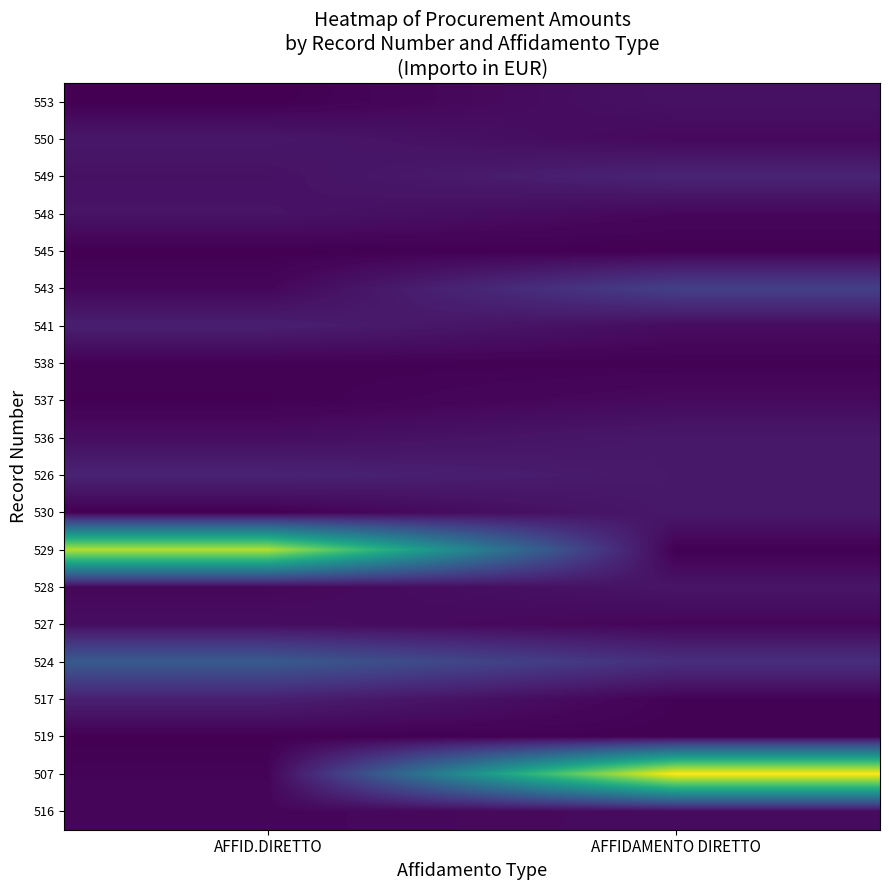

Reading right to left, what are all the values shown in this chart?

553: AFFIDAMENTO DIRETTO=3570.0	AFFID.DIRETTO=76.9
550: AFFIDAMENTO DIRETTO=1764.0	AFFID.DIRETTO=4700.0
549: AFFIDAMENTO DIRETTO=7500.0	AFFID.DIRETTO=3500.0
548: AFFIDAMENTO DIRETTO=1500.0	AFFID.DIRETTO=4000.0
545: AFFIDAMENTO DIRETTO=251.0	AFFID.DIRETTO=120.0
543: AFFIDAMENTO DIRETTO=14348.9	AFFID.DIRETTO=1317.6
541: AFFIDAMENTO DIRETTO=2496.0	AFFID.DIRETTO=6376.6
538: AFFIDAMENTO DIRETTO=488.0	AFFID.DIRETTO=513.0
537: AFFIDAMENTO DIRETTO=2150.0	AFFID.DIRETTO=324.0
536: AFFIDAMENTO DIRETTO=4944.7	AFFID.DIRETTO=2752.3
526: AFFIDAMENTO DIRETTO=5000.0	AFFID.DIRETTO=7320.0
530: AFFIDAMENTO DIRETTO=5000.0	AFFID.DIRETTO=179.0
529: AFFIDAMENTO DIRETTO=155.6	AFFID.DIRETTO=66265.5
528: AFFIDAMENTO DIRETTO=4224.0	AFFID.DIRETTO=1512.0
527: AFFIDAMENTO DIRETTO=1298.0	AFFID.DIRETTO=2746.8
524: AFFIDAMENTO DIRETTO=10000.0	AFFID.DIRETTO=21211.6
517: AFFIDAMENTO DIRETTO=587.0	AFFID.DIRETTO=6552.0
519: AFFIDAMENTO DIRETTO=500.0	AFFID.DIRETTO=162.0
507: AFFIDAMENTO DIRETTO=74752.4	AFFID.DIRETTO=886.5
516: AFFIDAMENTO DIRETTO=2408.0	AFFID.DIRETTO=1320.0